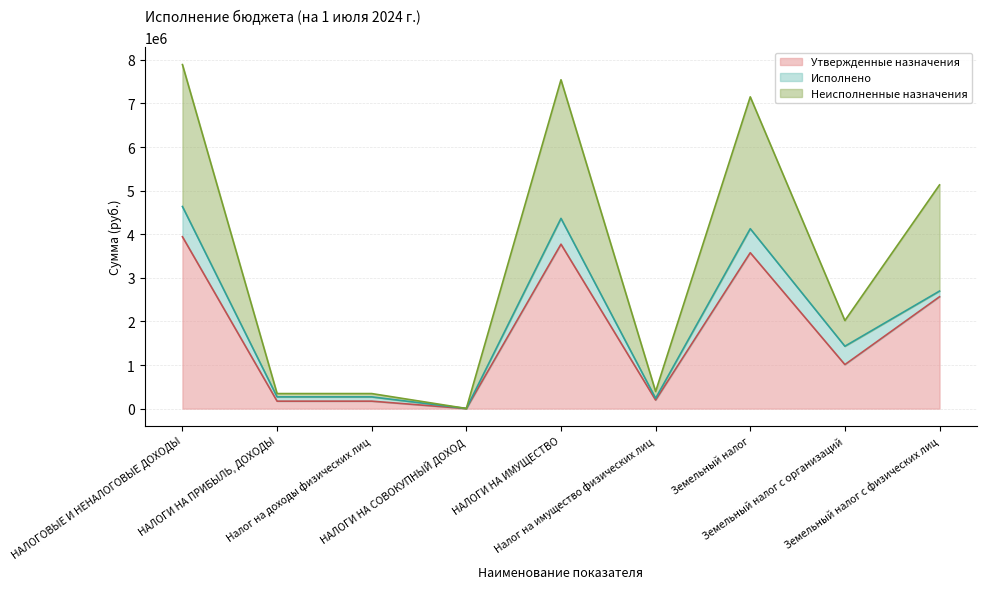

What is the total value across all series at НАЛОГИ НА СОВОКУПНЫЙ ДОХОД?

3114.3